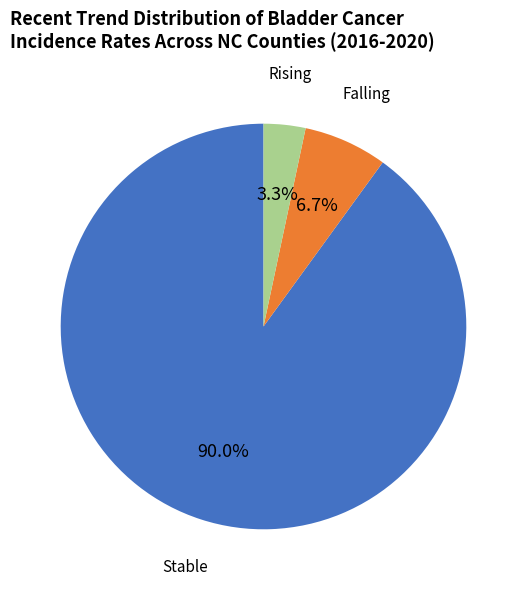

Is there any slice that represents more than half of the pie?

Yes